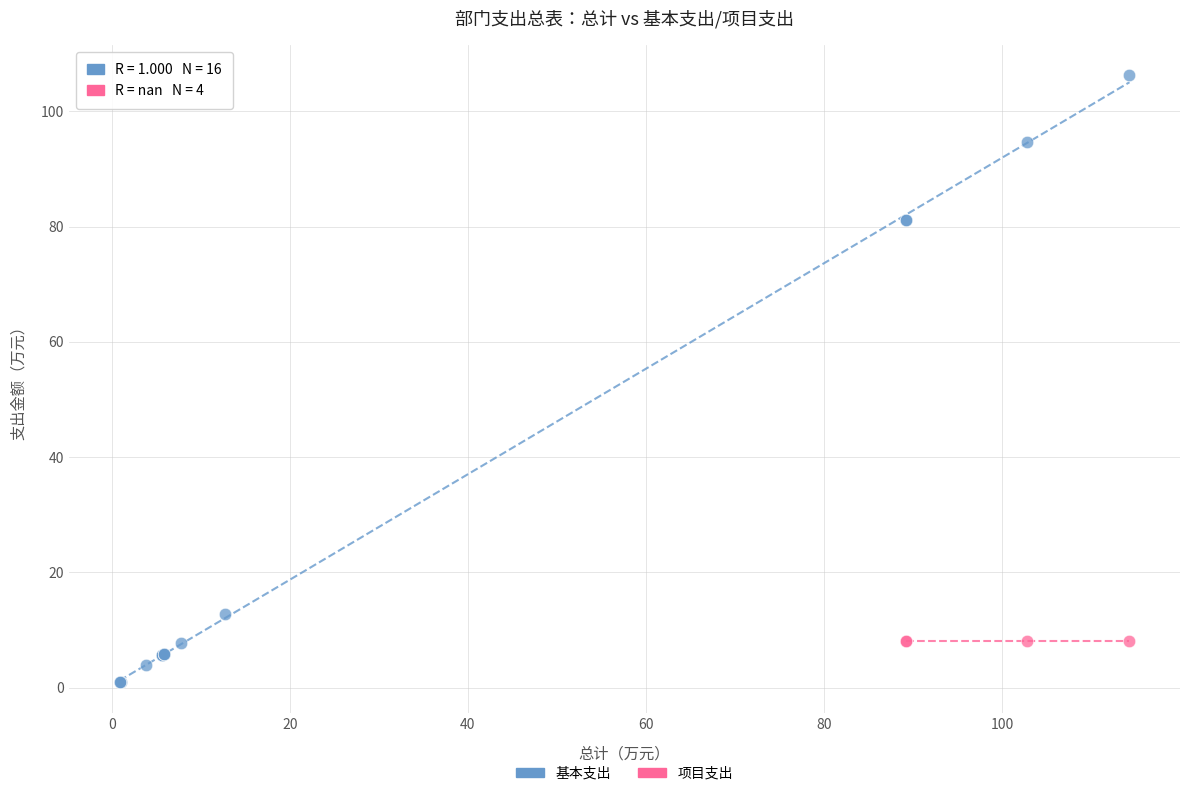

Which series contains the highest Y value?

基本支出